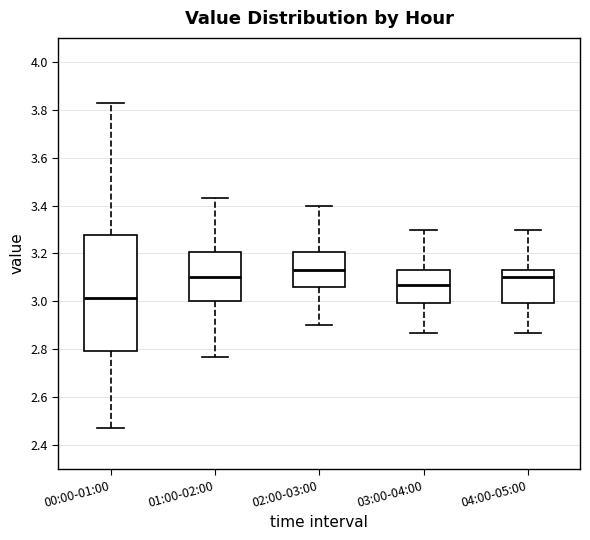

Where is the upper edge of the box for 04:00-05:00 on the y-axis? The values are not printed on the chart, so give them approximately, as read against the axis.

3.14